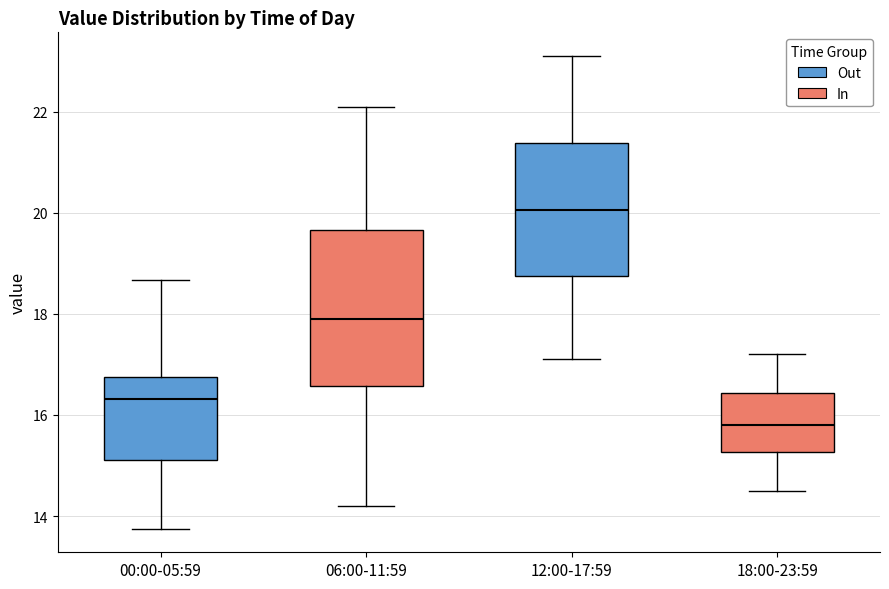

Reading left to right, read every box against the y-axis: the position of its median line, the range the box covers, and the ends of its whiskers. The values are not printed on the chart, so give them approximately, as read against the axis.

00:00-05:59: median 16.4, box 15.2 to 16.8, whiskers 13.8 to 18.6
06:00-11:59: median 18.0, box 16.6 to 19.6, whiskers 14.2 to 22.2
12:00-17:59: median 20.0, box 18.8 to 21.4, whiskers 17.2 to 23.2
18:00-23:59: median 15.8, box 15.2 to 16.4, whiskers 14.6 to 17.2